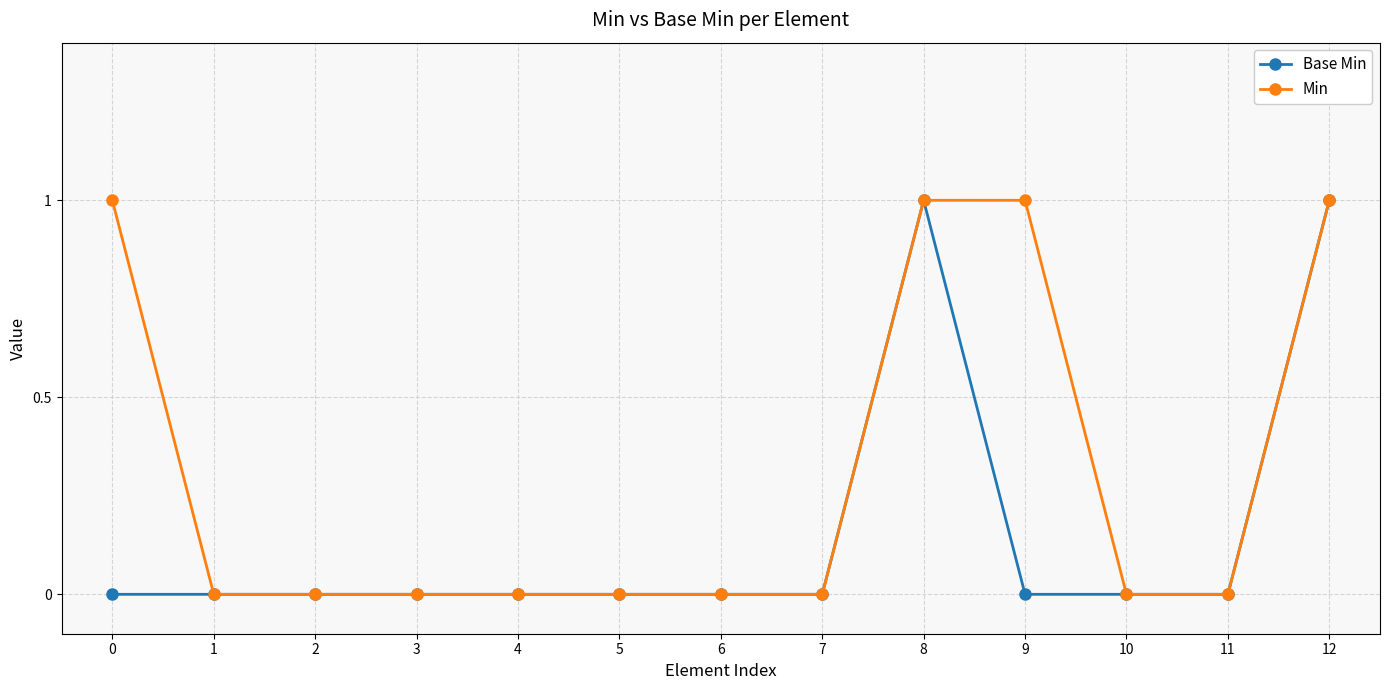

Reading left to right, what are all the values shown in this chart?

Base Min: 0=0	1=0	2=0	3=0	4=0	5=0	6=0	7=0	8=1	9=0	10=0	11=0	12=1
Min: 0=1	1=0	2=0	3=0	4=0	5=0	6=0	7=0	8=1	9=1	10=0	11=0	12=1